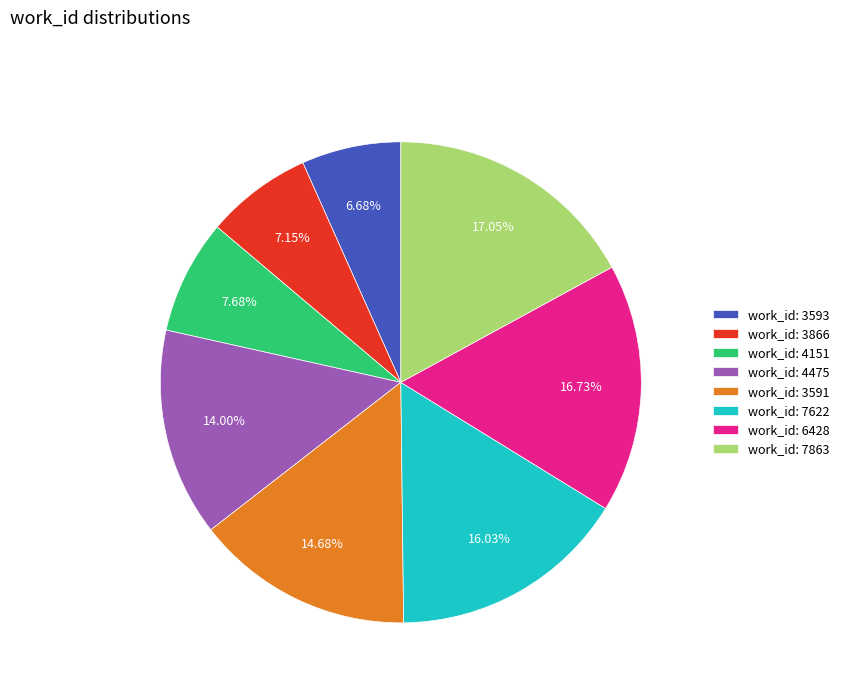

Is the sum of work_id: 7863 and work_id: 6428 greater than half?

No